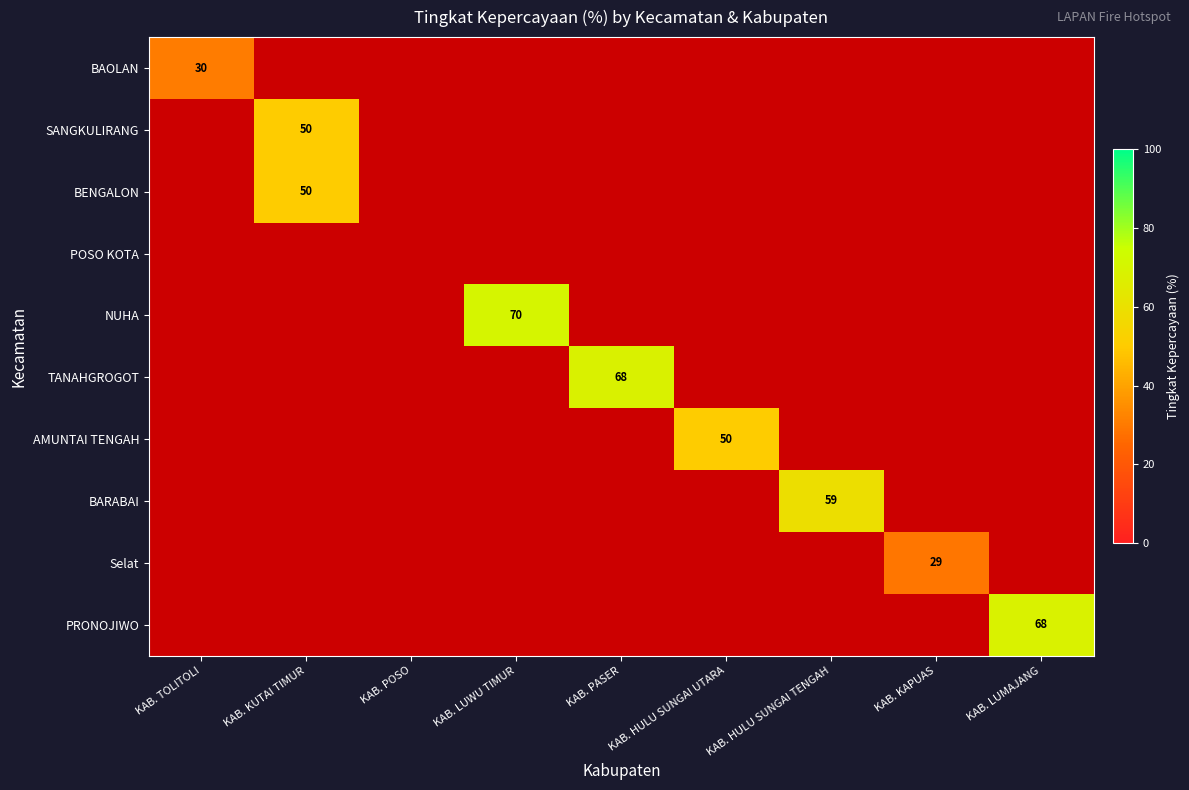

The value of PRONOJIWO at KAB. LUMAJANG is 92.0. True or false?

False